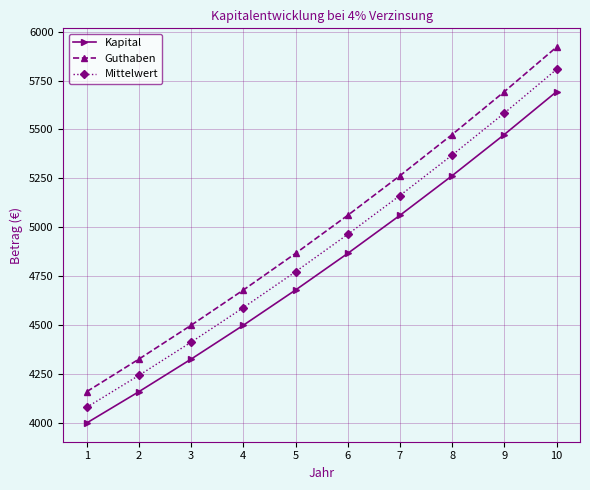

At how many categories does at least one series exceed 4537?

7